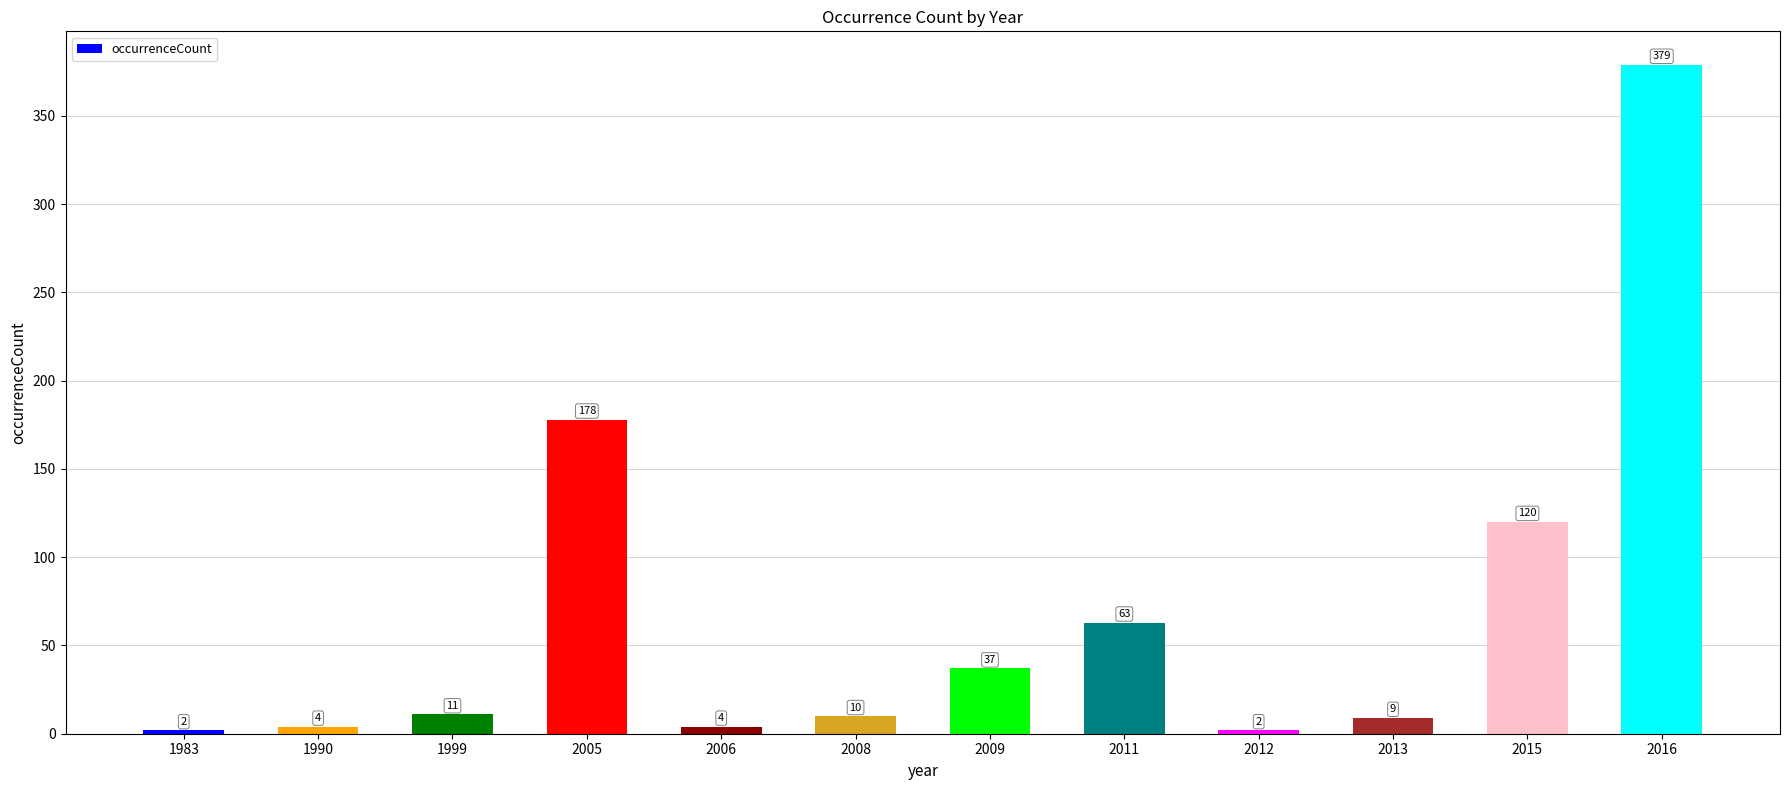

Which category has the highest value across all series?

2016